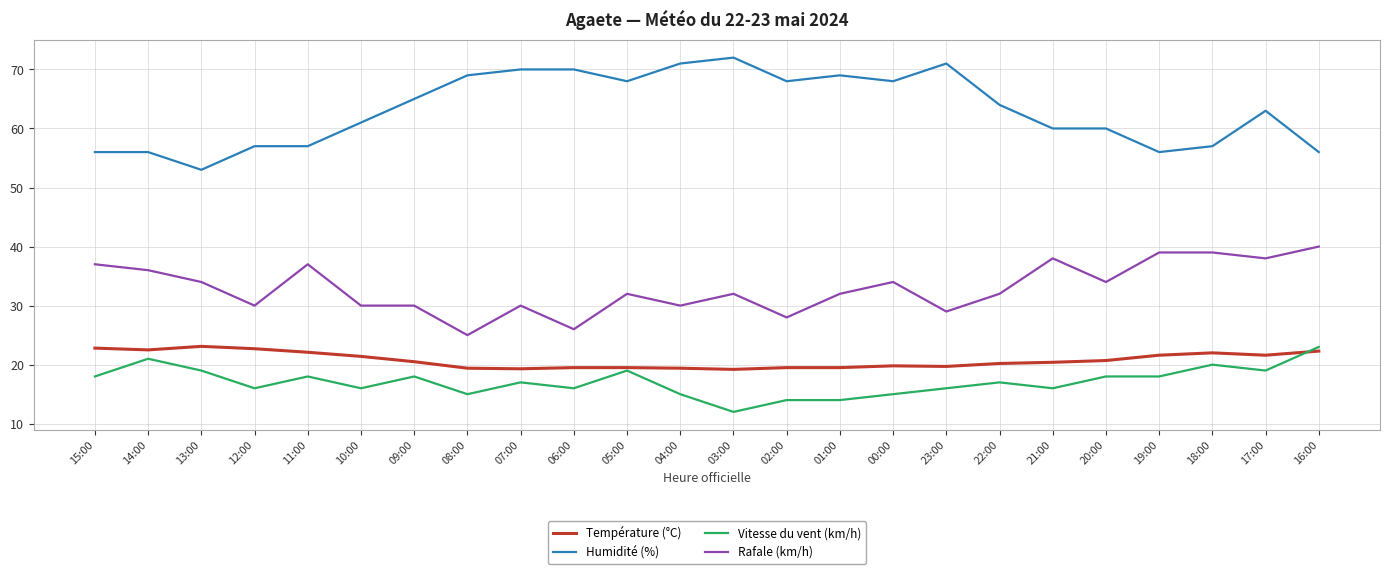

Which category has the lowest value across all series?

03:00